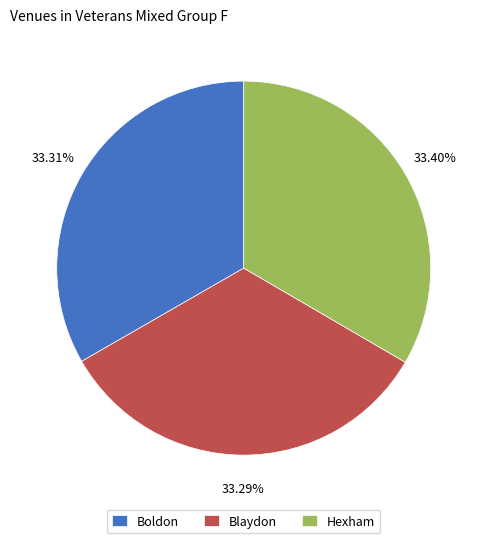

What is the total percentage of Hexham and Blaydon?

66.7%